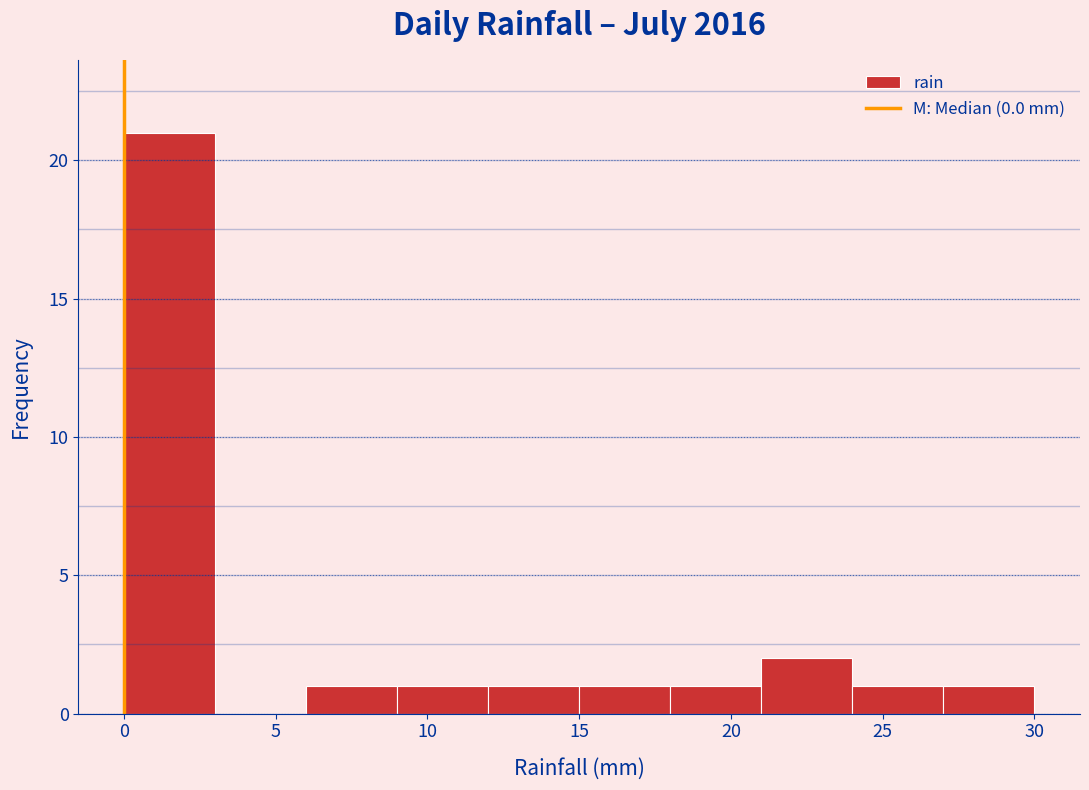

How tall is the bar that spans 21 to 24 on the x-axis? The values are not printed on the chart, so give them approximately, as read against the axis.

2